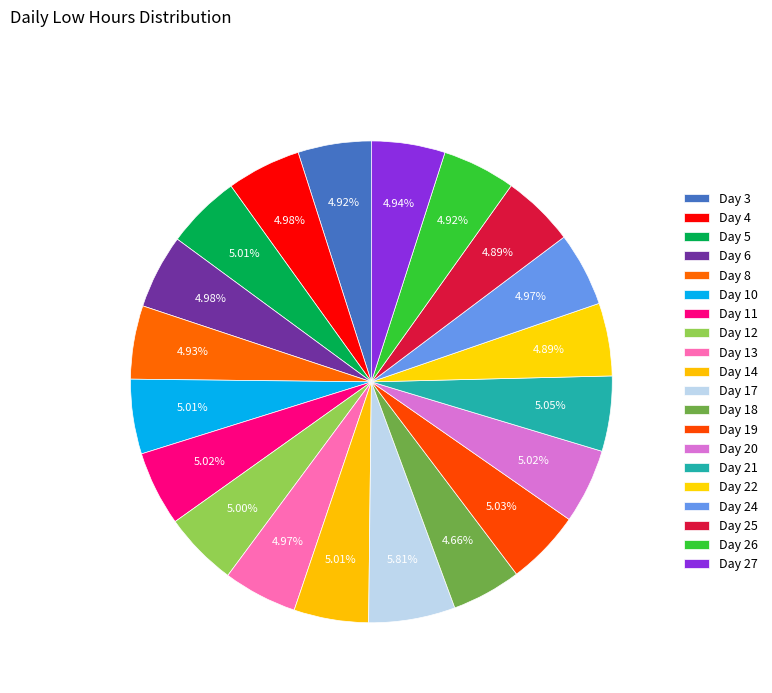

To the nearest percent, what is the combined percentage of Day 21 and Day 10?

10%